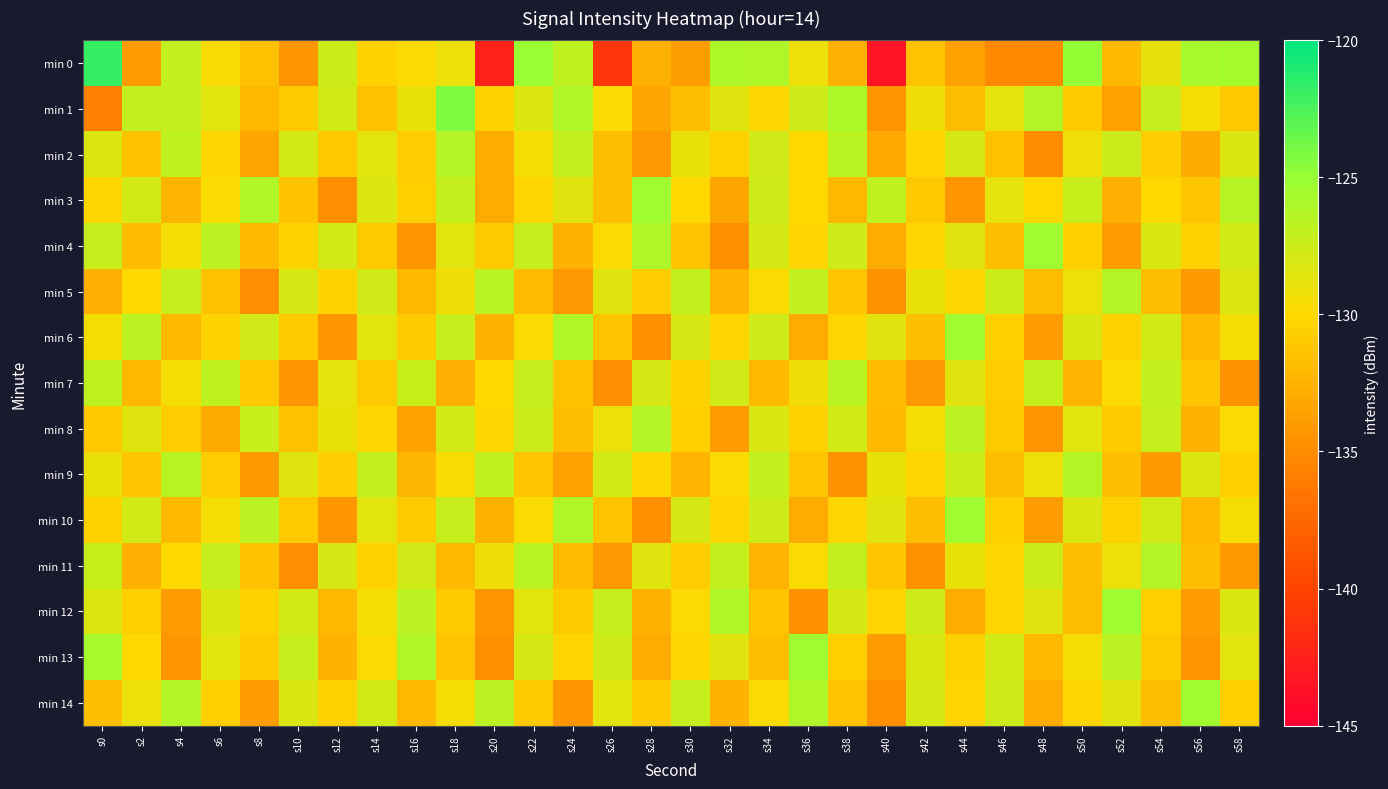

List the series in order of their peak value, lowest first.

min 7, min 5, min 9, min 11, min 2, min 8, min 3, min 4, min 6, min 10, min 12, min 13, min 14, min 1, min 0